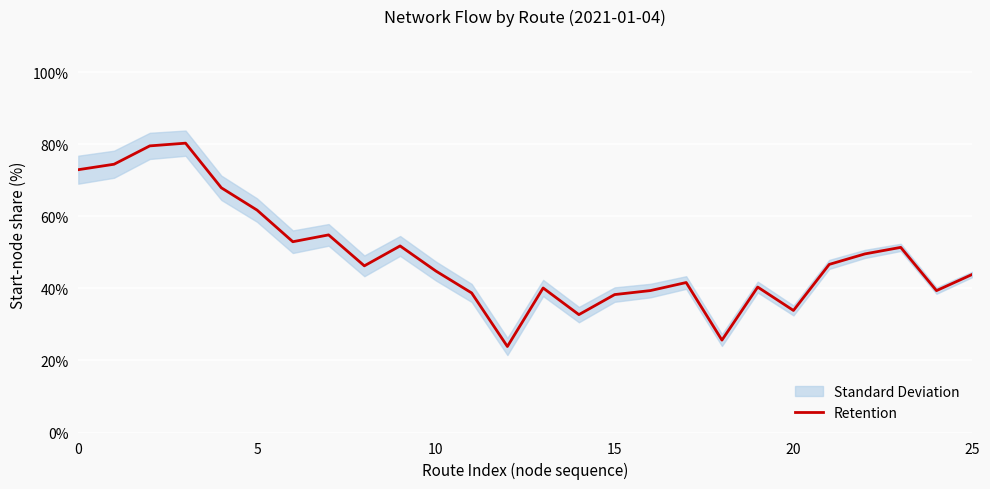

What is the label of the 4th point from the right?

22